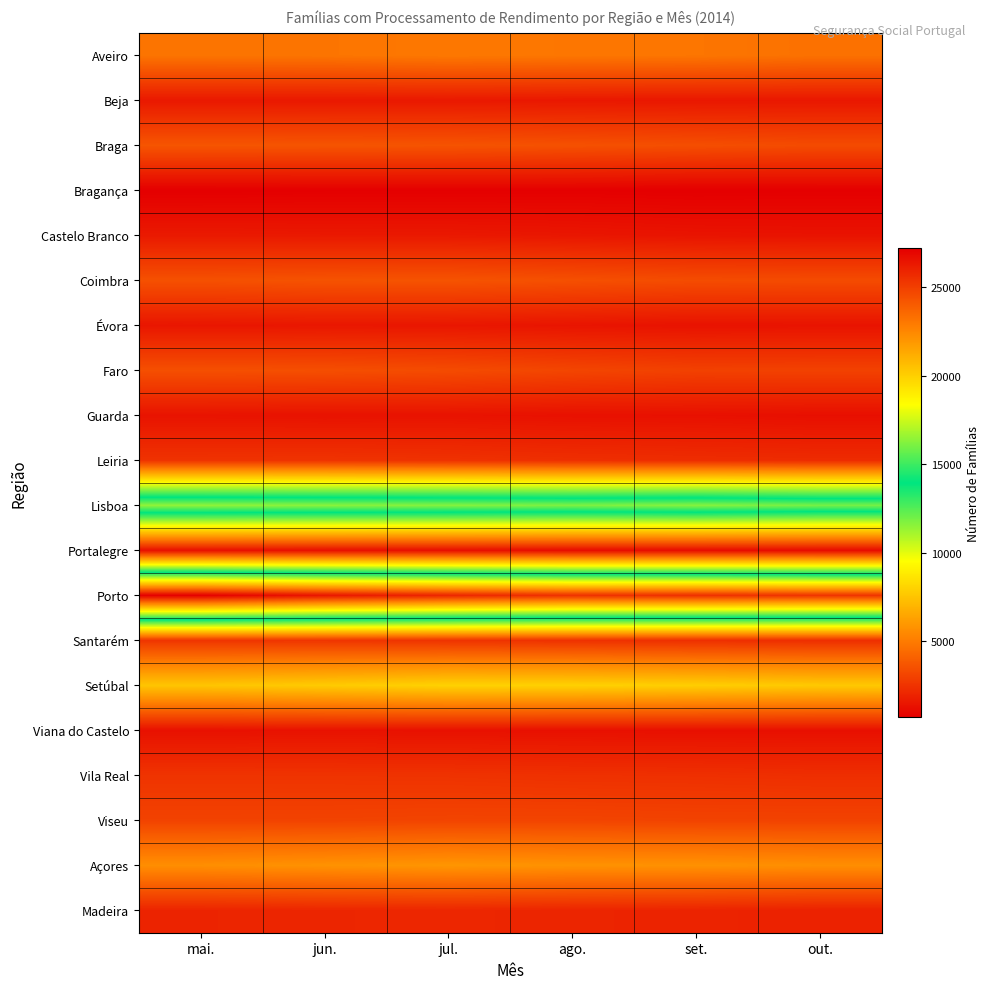

Which series has the largest range (max minus min)?

Porto